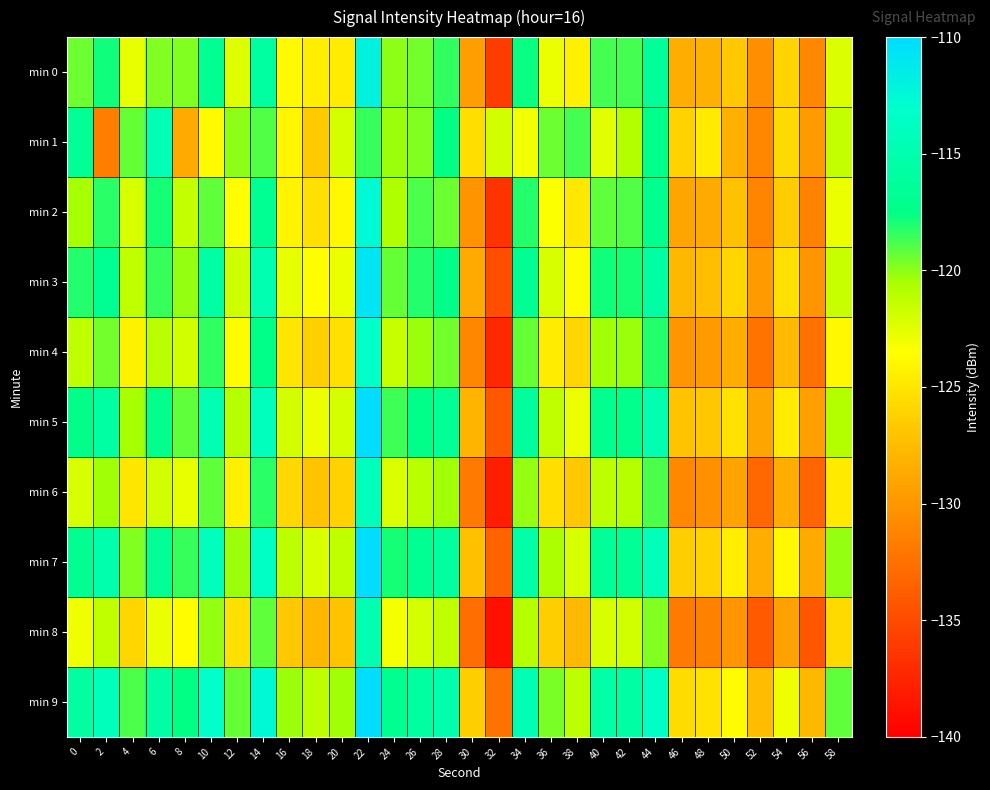

What is the difference between the highest and lowest values at 24?

6.2